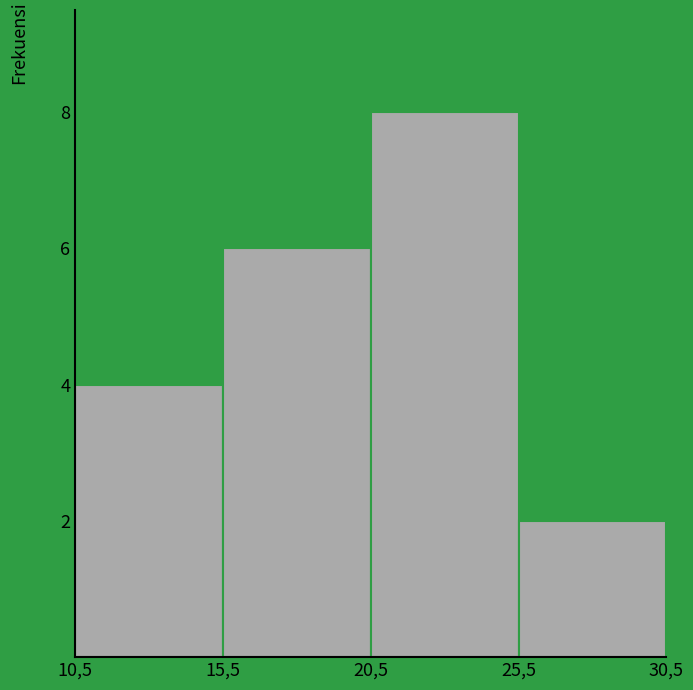

Reading left to right, extract all data points from this chart.

4	6	8	2